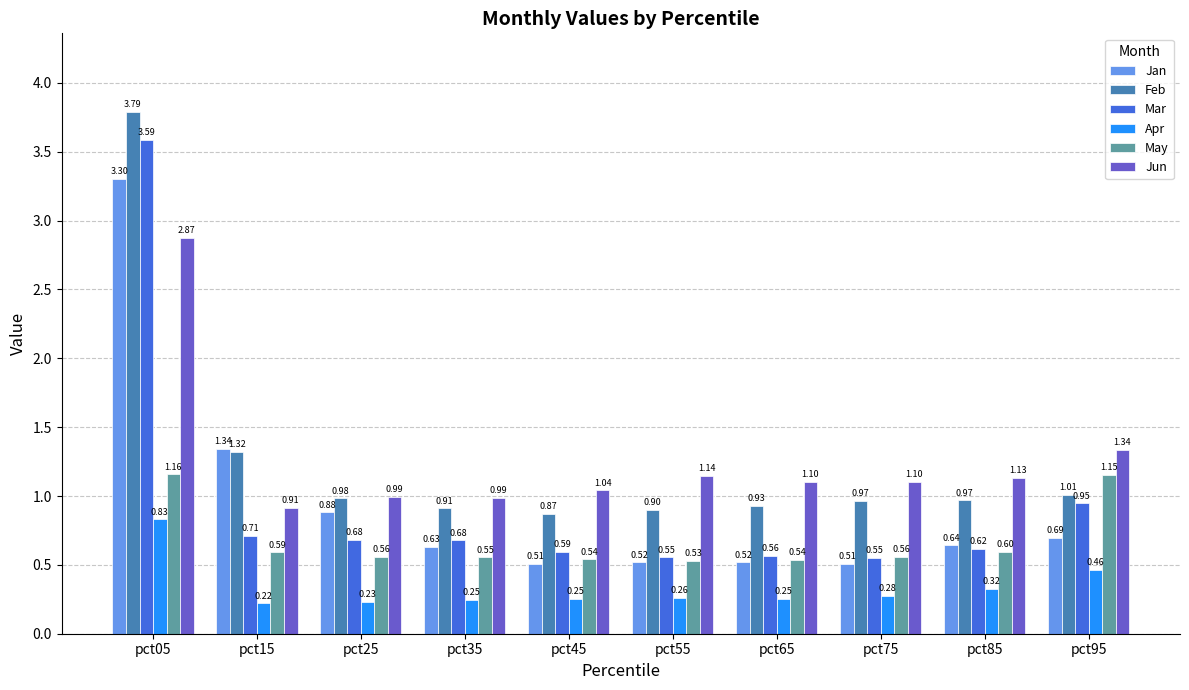

What is the sum of the Jan values at pct15 and pct45?

1.9